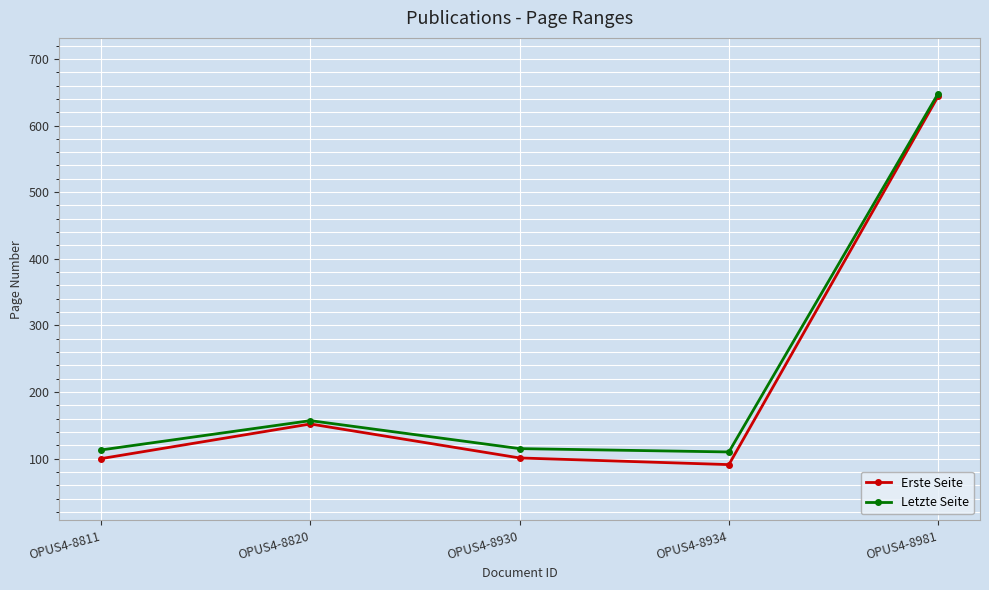

What is the average value of the Erste Seite series?

218